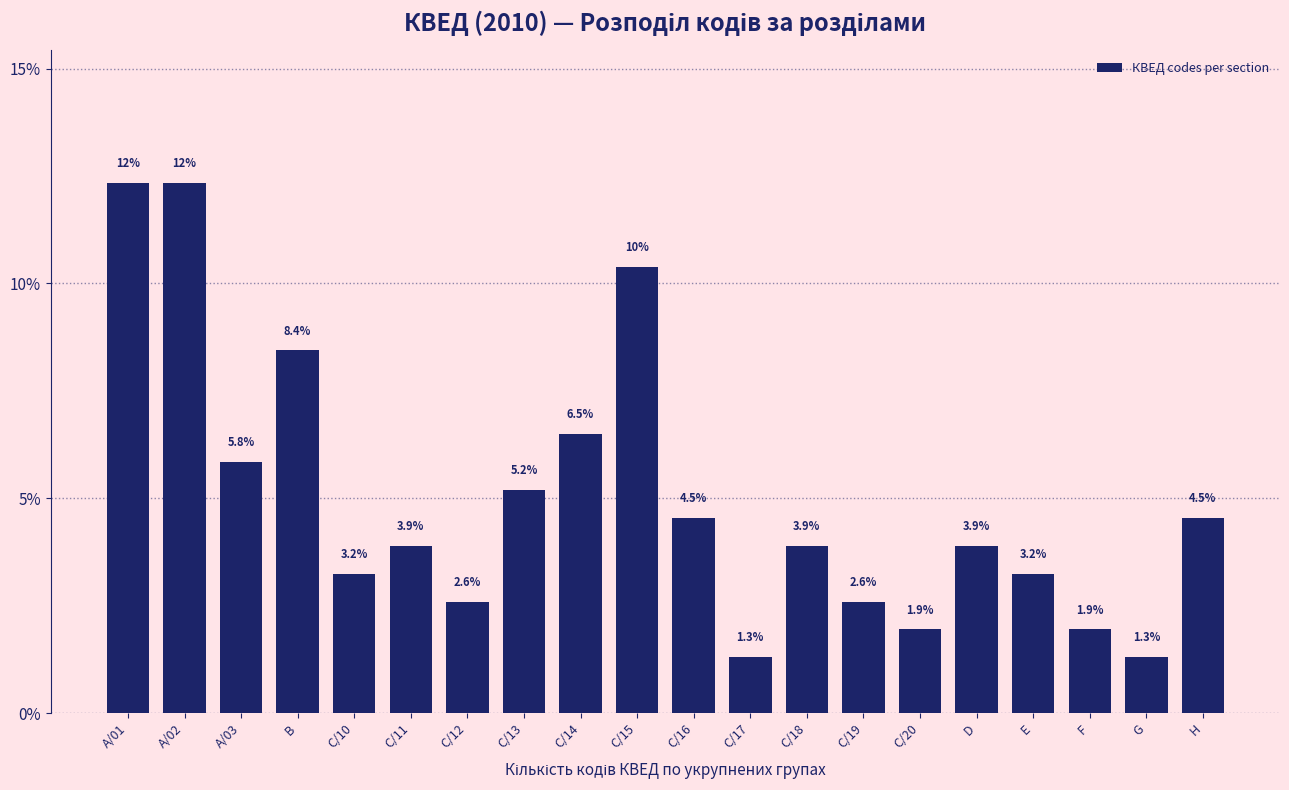

Reading left to right, list all the values displayed in this chart.

A/01=12.3	A/02=12.3	A/03=5.8	B=8.4	C/10=3.2	C/11=3.9	C/12=2.6	C/13=5.2	C/14=6.5	C/15=10.4	C/16=4.5	C/17=1.3	C/18=3.9	C/19=2.6	C/20=1.9	D=3.9	E=3.2	F=1.9	G=1.3	H=4.5